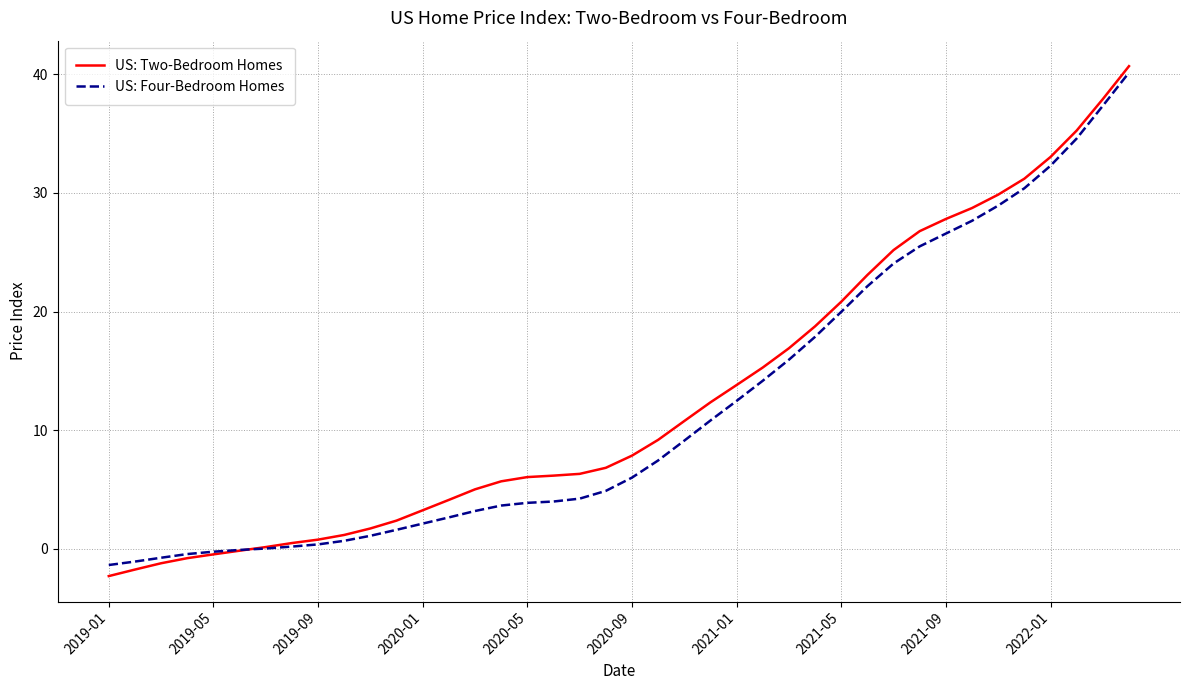

Which series has the widest spread of values?

US: Two-Bedroom Homes